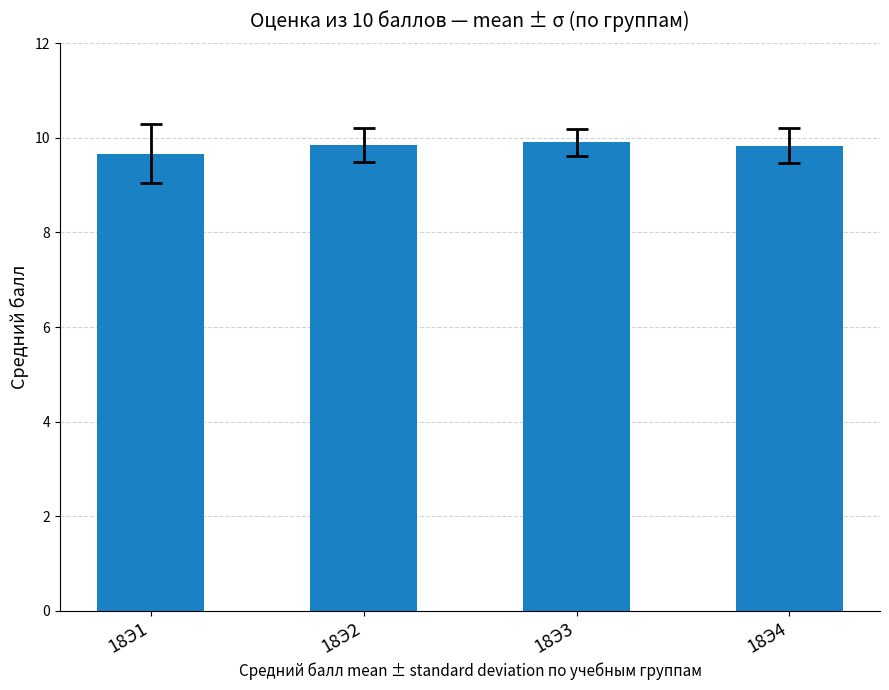

What is the value of the 1st bar from the left?

9.7